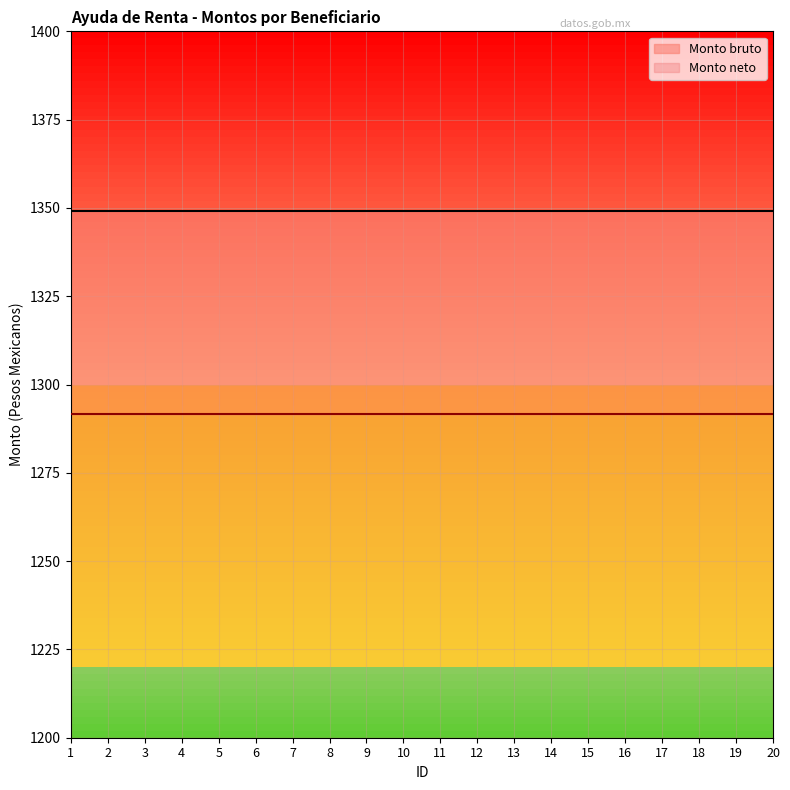

True or false: Monto bruto and Monto neto intersect in this chart.

False